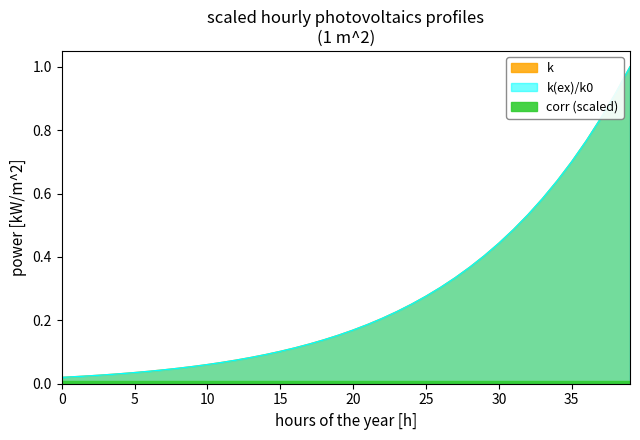

Is it true that k equals 0.1 at 26?

False